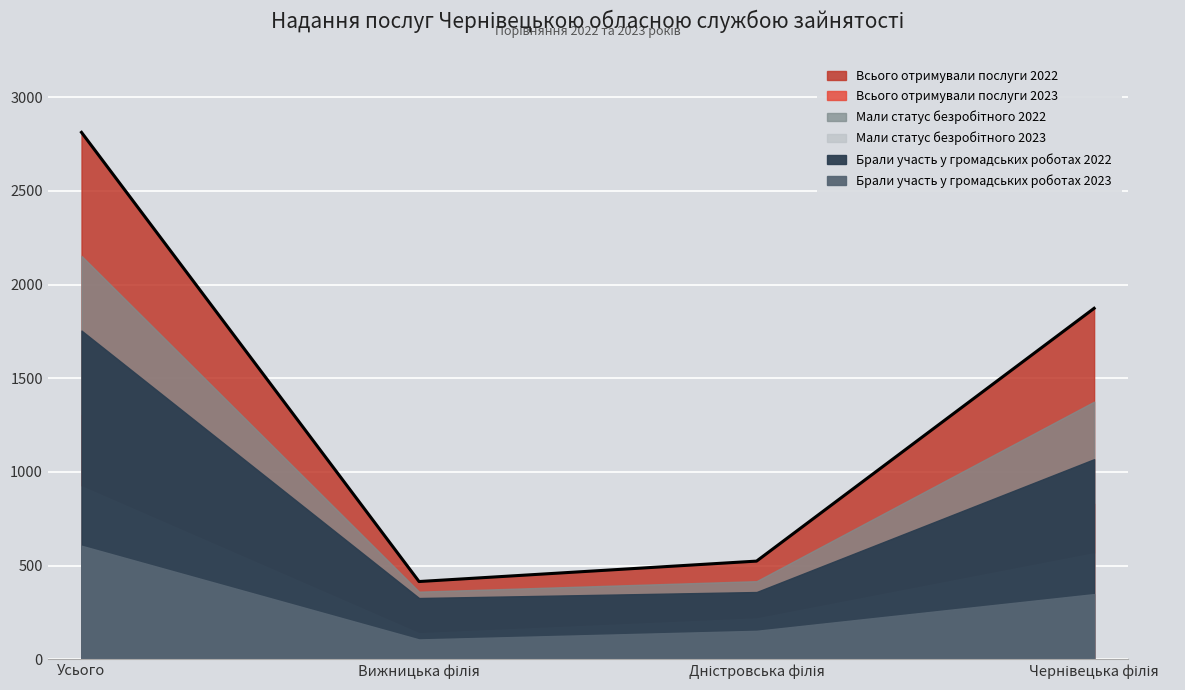

What is the approximate value of Всього отримували послуги 2022 at Усього, to the nearest 50?

2800